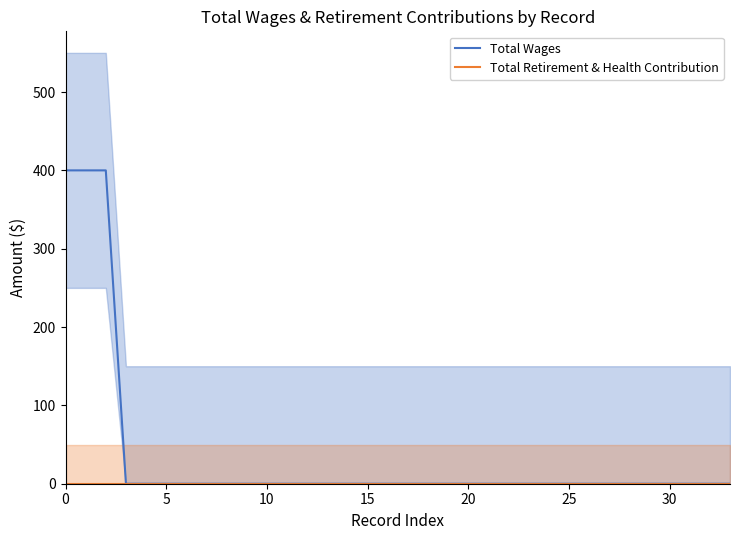

Rank the series by their maximum value, from lowest to highest.

Total Retirement & Health Contribution, Total Wages